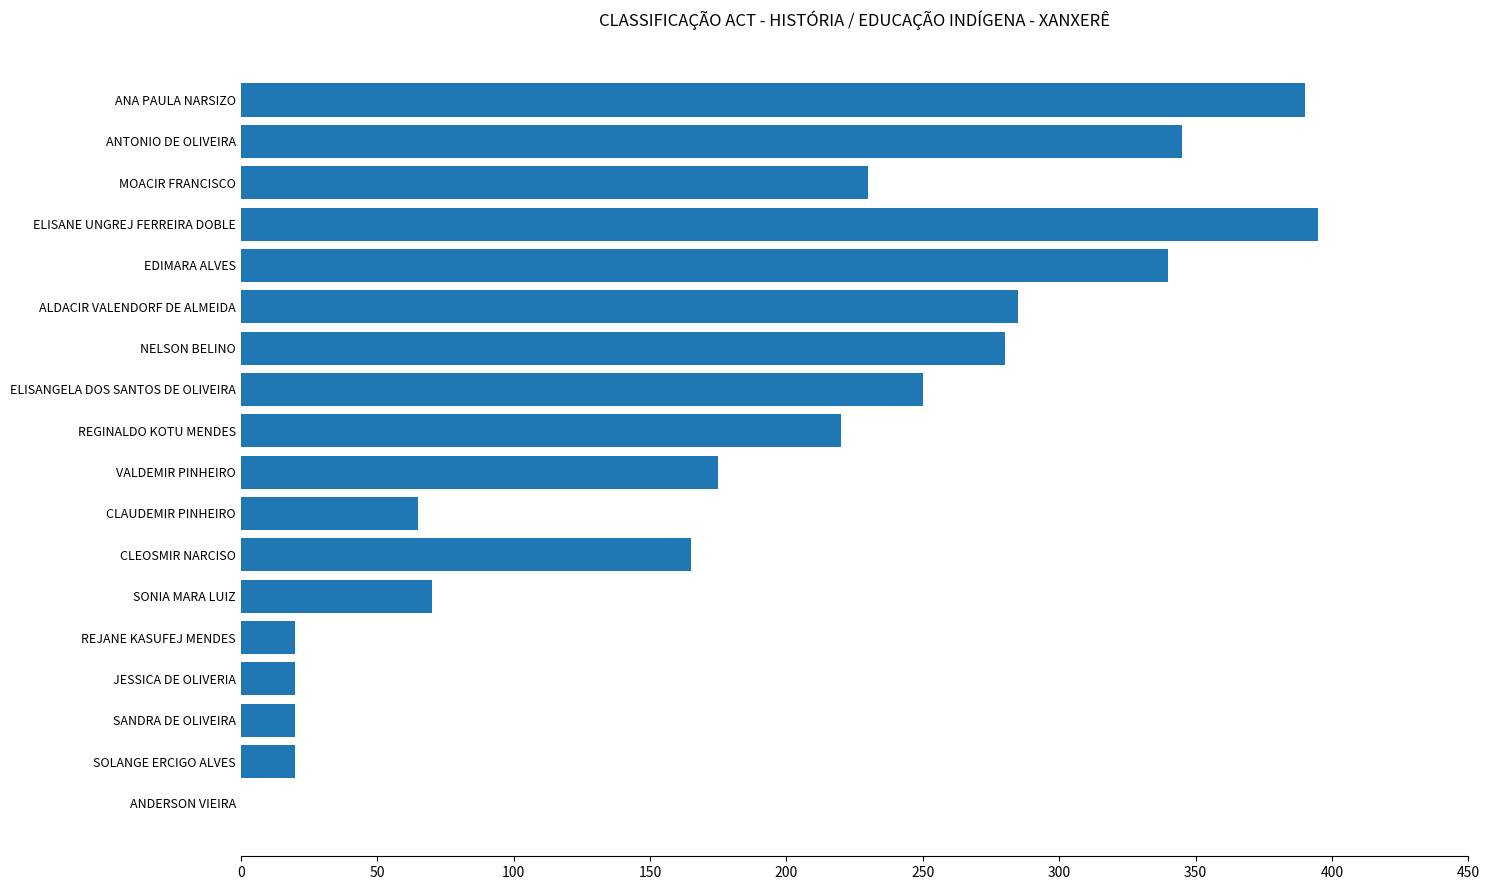

Which has a higher value, VALDEMIR PINHEIRO or CLEOSMIR NARCISO?

VALDEMIR PINHEIRO